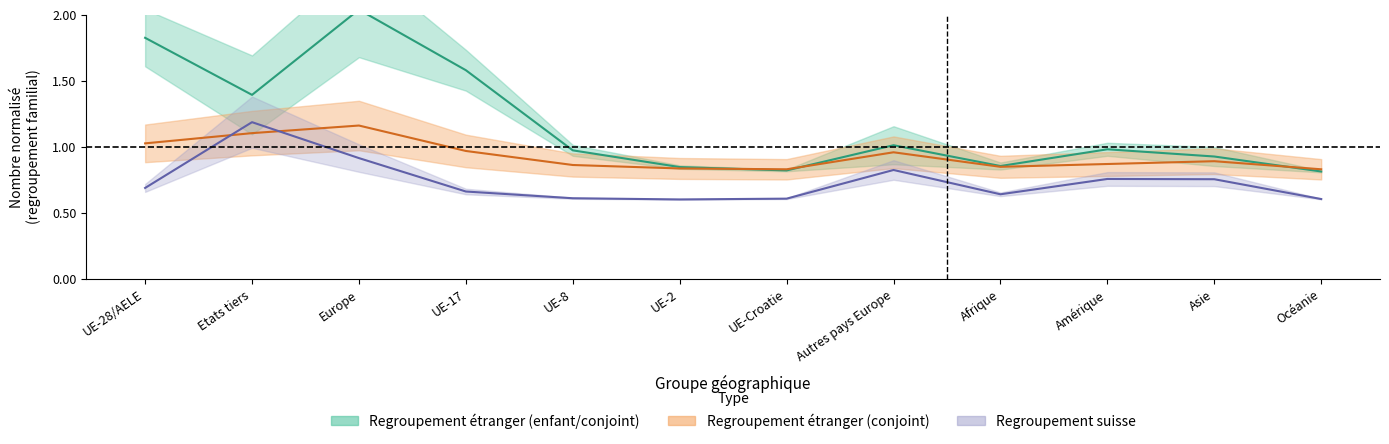

Between which two adjacent categories do Conjoint_etranger and Conjoint_suisse first intersect?

UE-28/AELE and Etats tiers